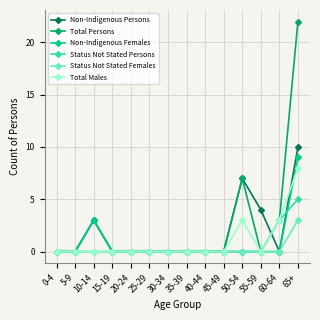

What is the sum of the Non-Indigenous Females values at 10-14 and 30-34?

3